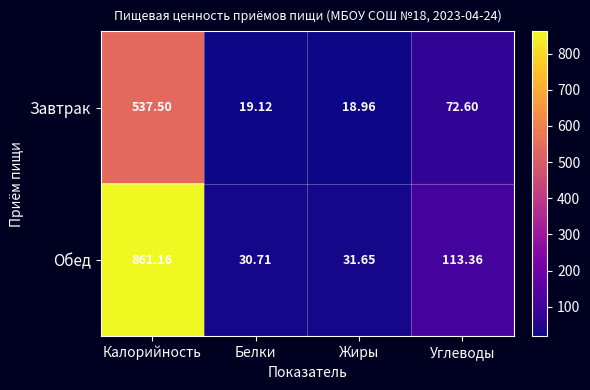

How many series are shown in this chart?

2